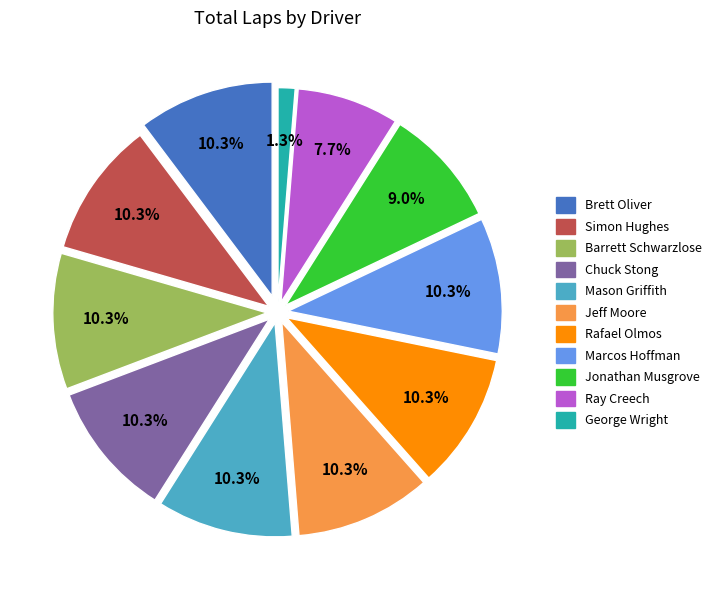

Is Brett Oliver the majority of the pie?

No